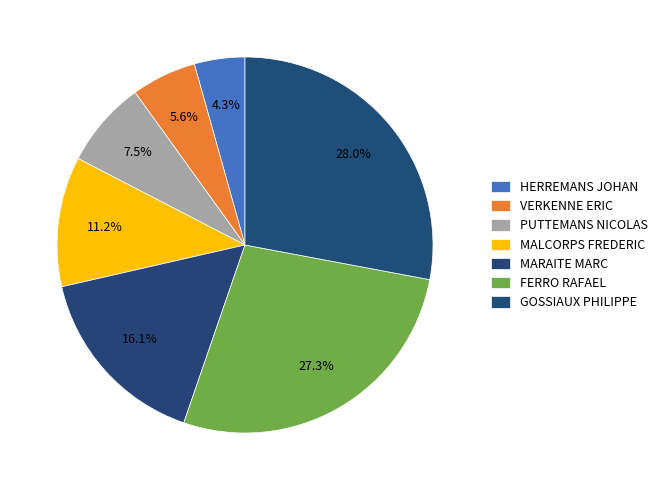

How many slices are in this pie chart?

7